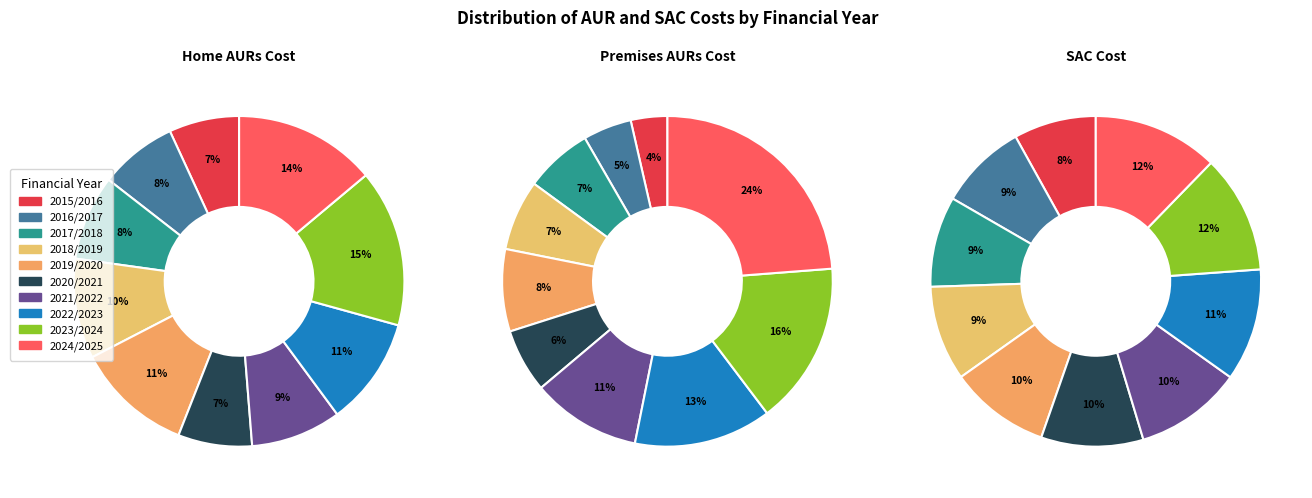

Is 2019/2020 the majority of the pie?

No